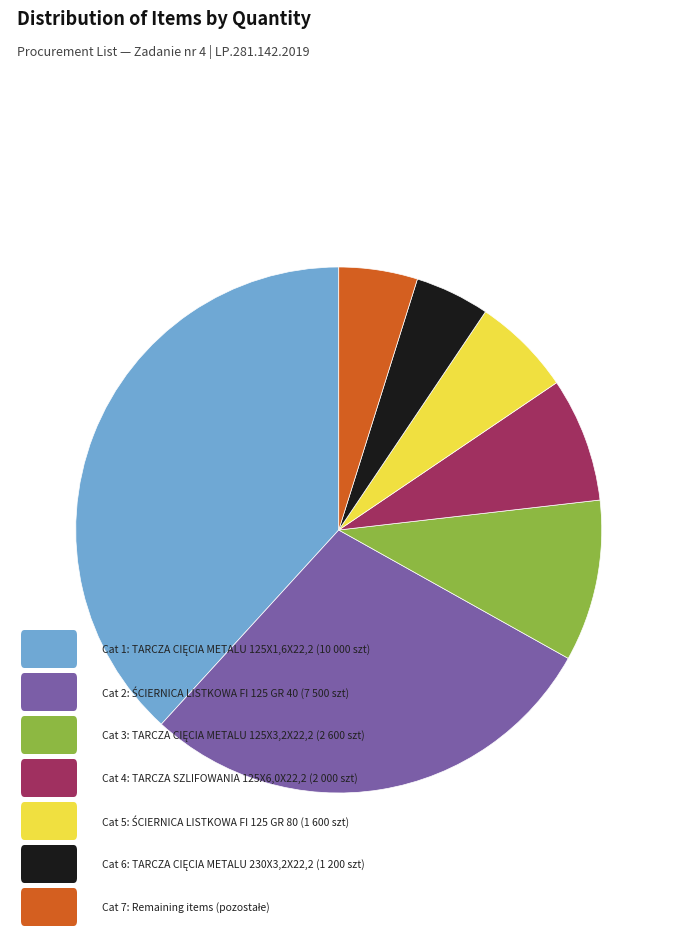

Does any single category account for the majority?

No